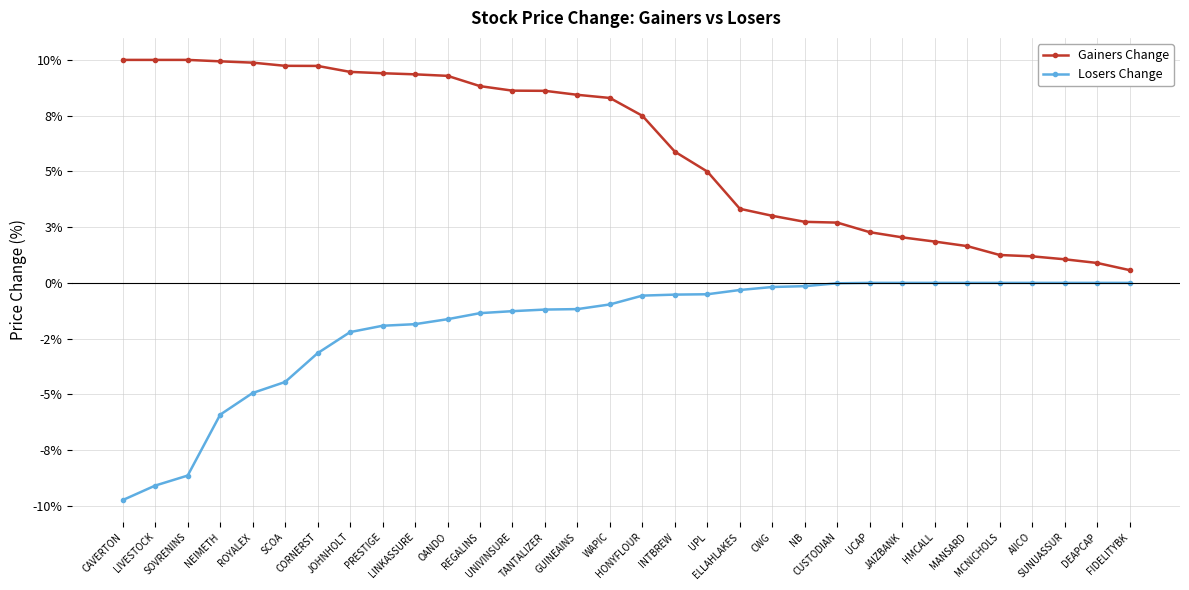

True or false: Losers Change has a value of -0.0 at CWG.

True